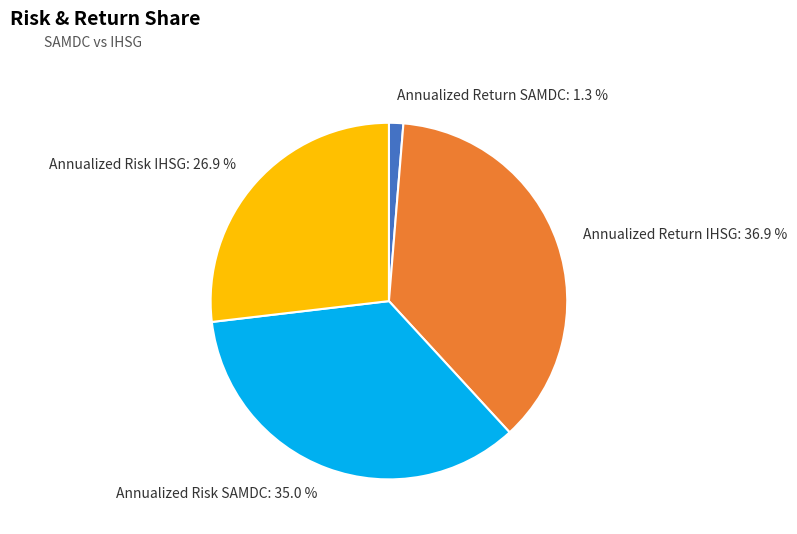

Is the sum of Annualized Risk SAMDC and Annualized Risk IHSG greater than half?

Yes